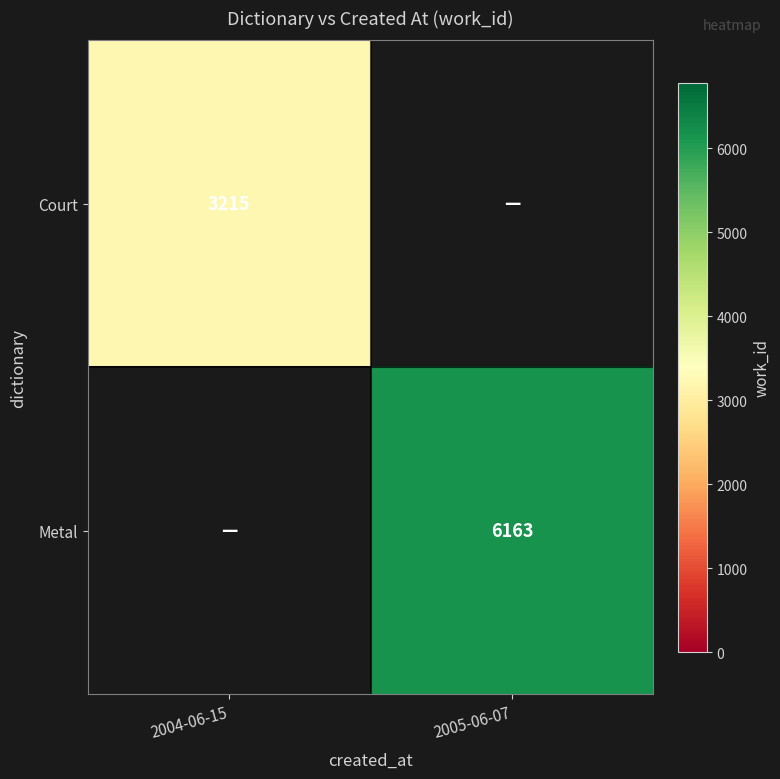

True or false: Metal has a value of 6163 at 2005-06-07.

True